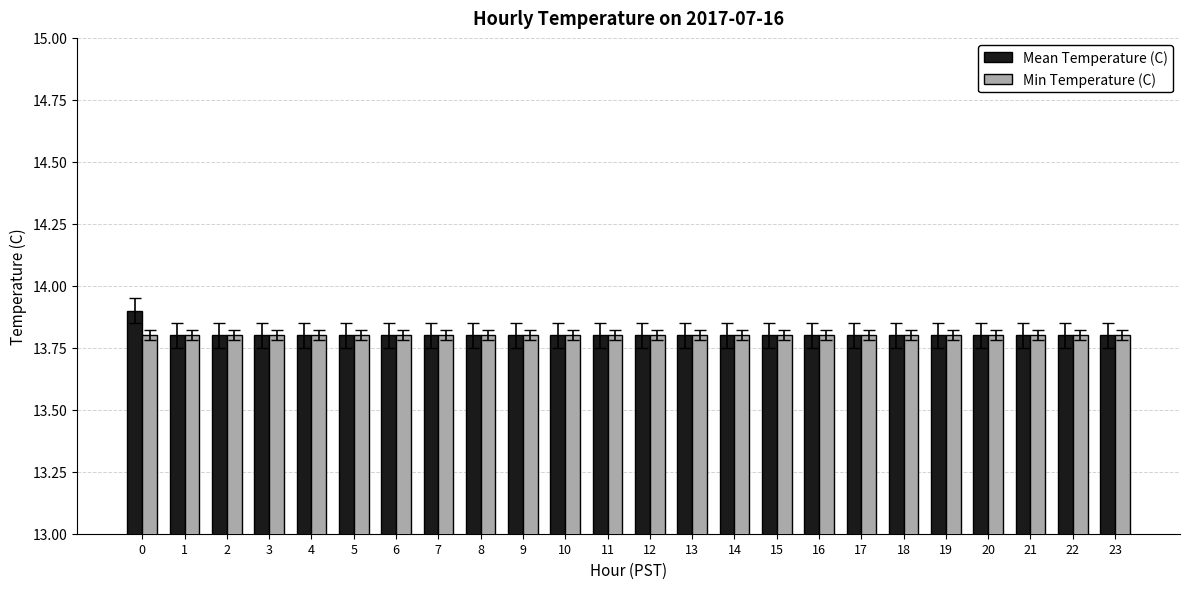

True or false: Min Temperature (C) has a value of 13.8 at 11.

True